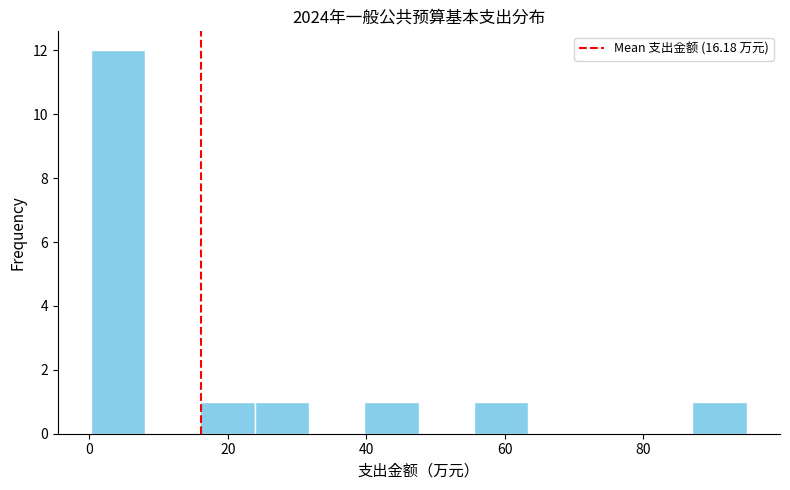

Read against the x-axis, roughly where is the centre of the tallest bar?

4